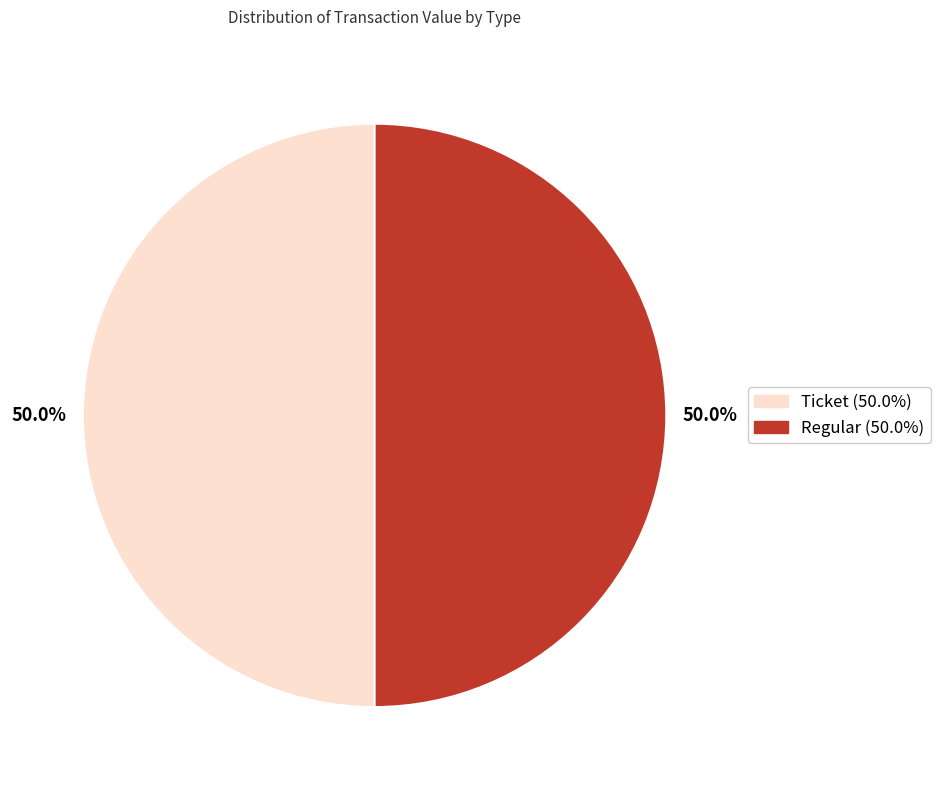

Do Ticket and Regular together represent more than half of the pie?

Yes